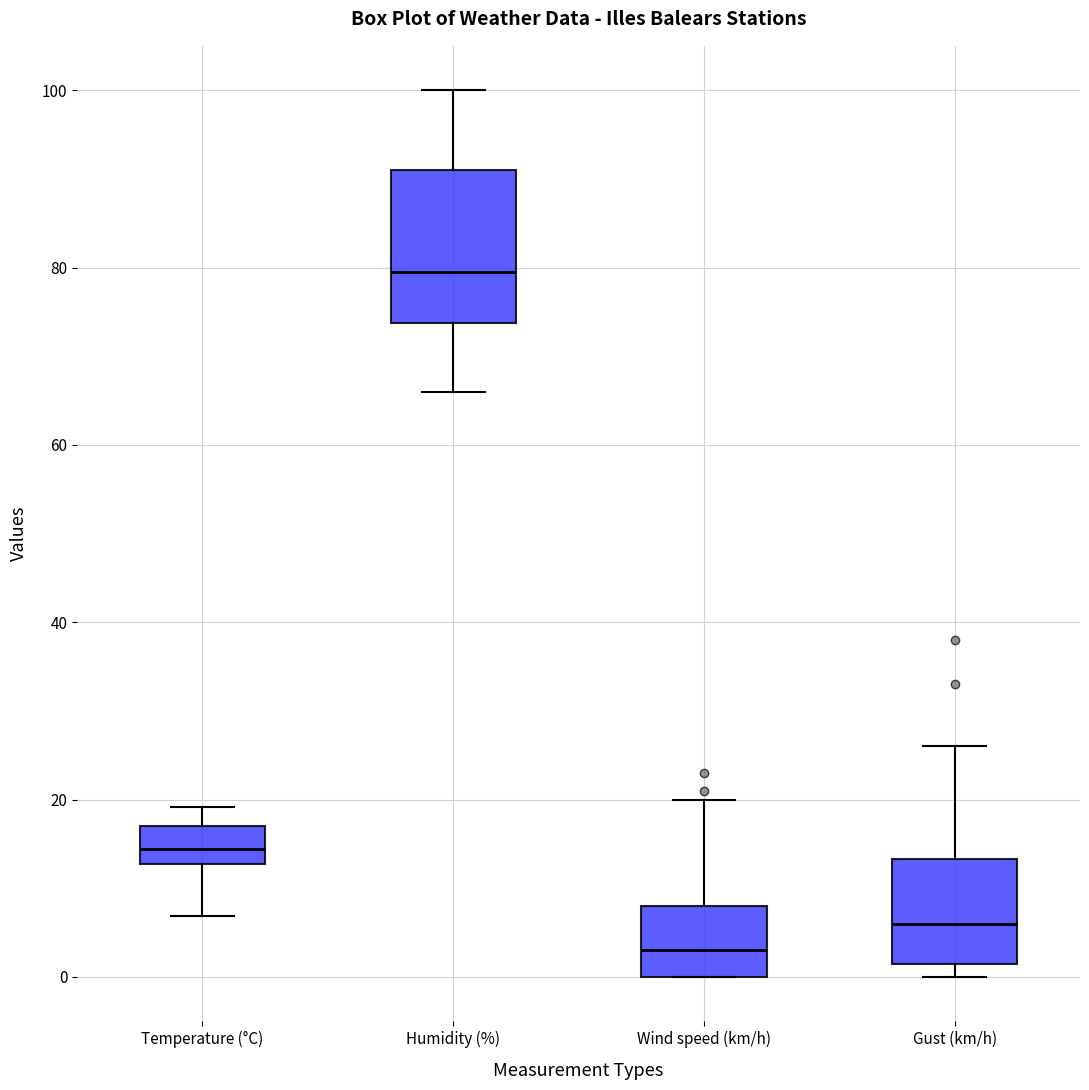

Comparing the boxes themselves (not the whiskers), which one is the tallest?

Humidity (%)